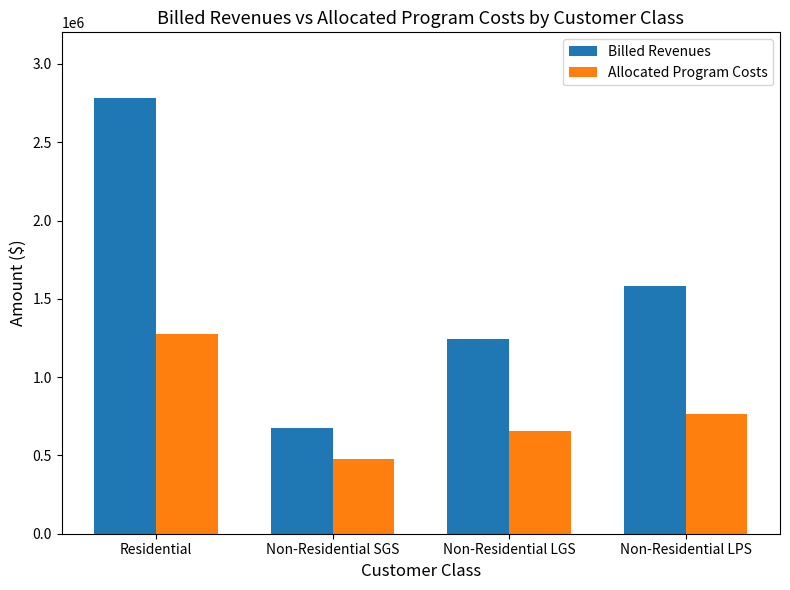

Which series has the largest total across all categories?

Billed Revenues